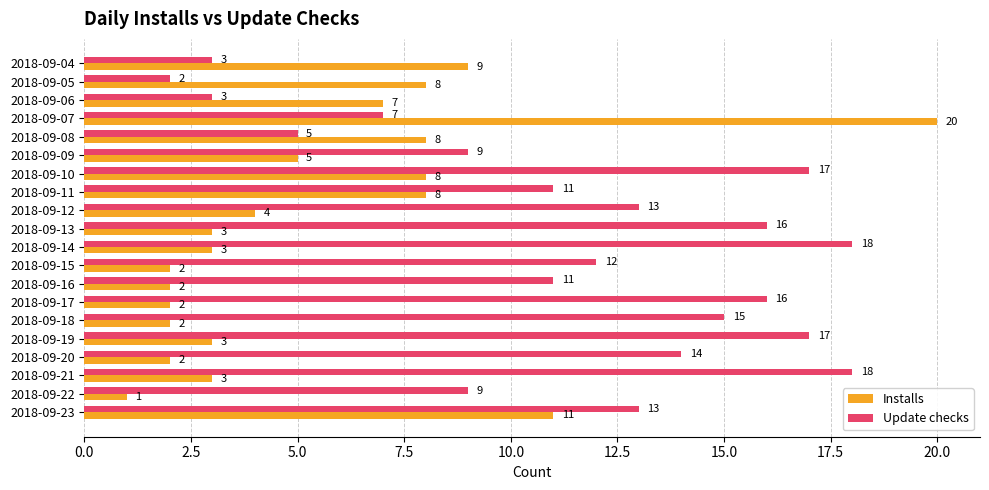

How many data points in Update checks are less than 13?

10